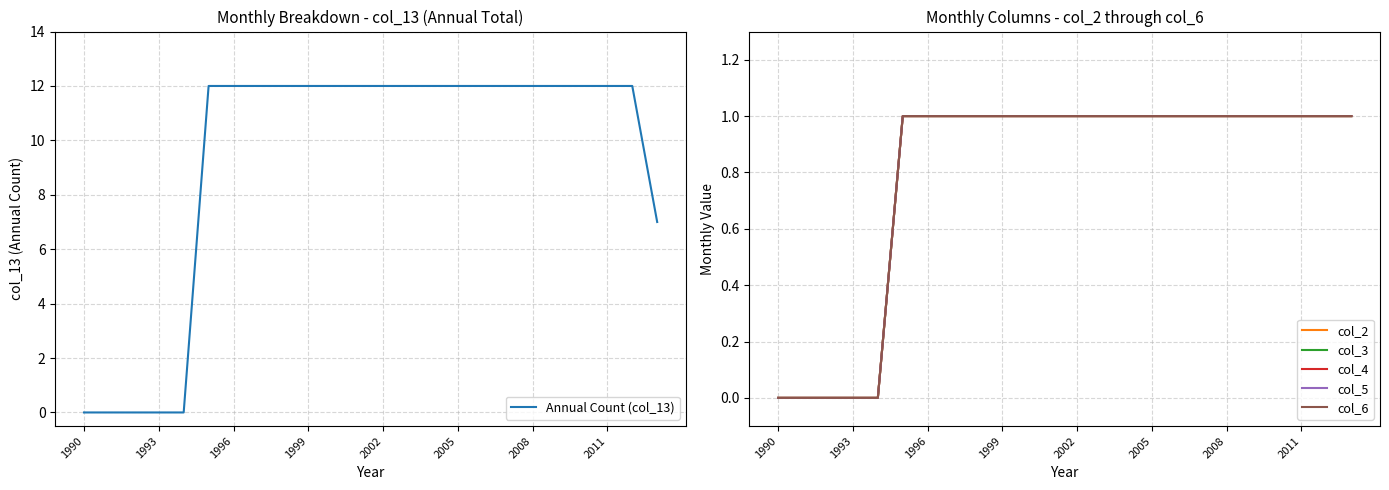

Is it true that Annual Count (col_13) equals 12 at 2002?

True